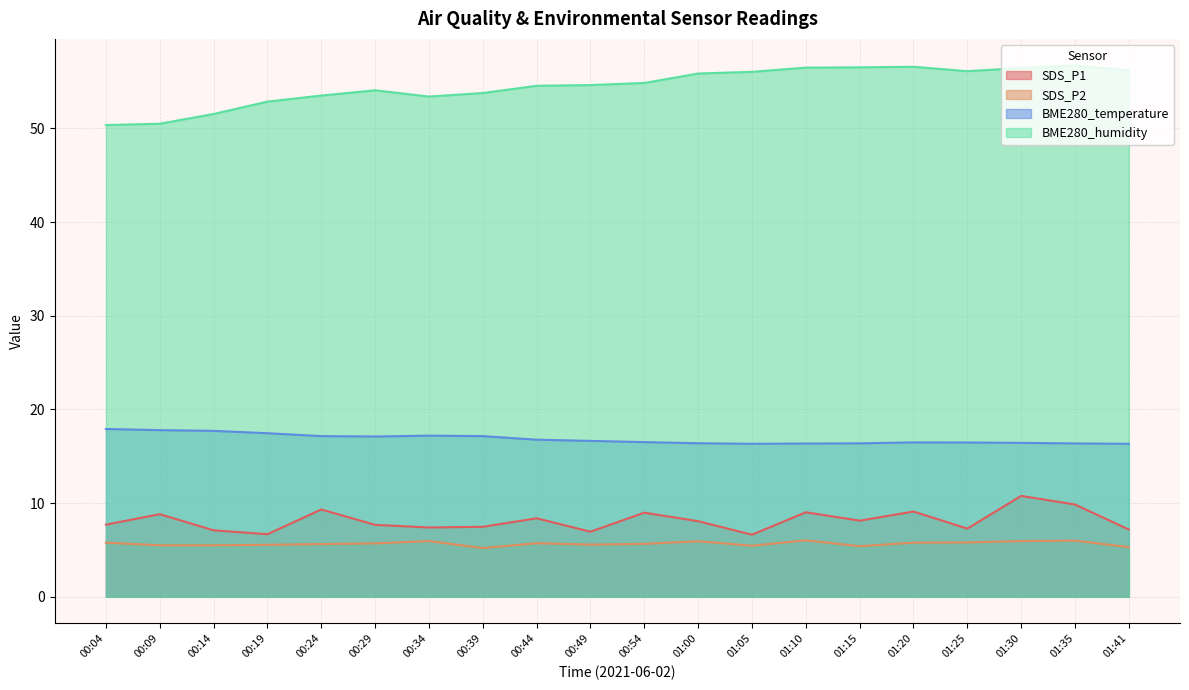

True or false: BME280_temperature has a value of 10.3 at 00:49.

False